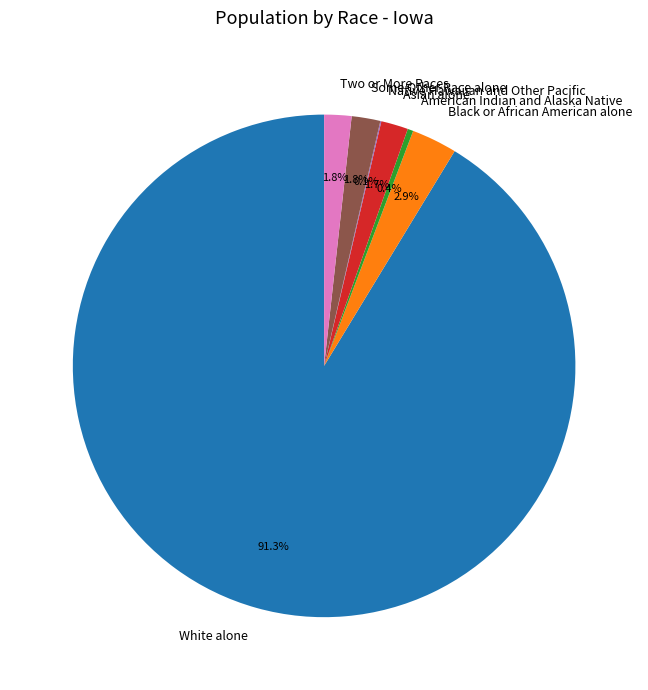

To the nearest percent, what is the difference between the largest and smallest slice percentages?

91%